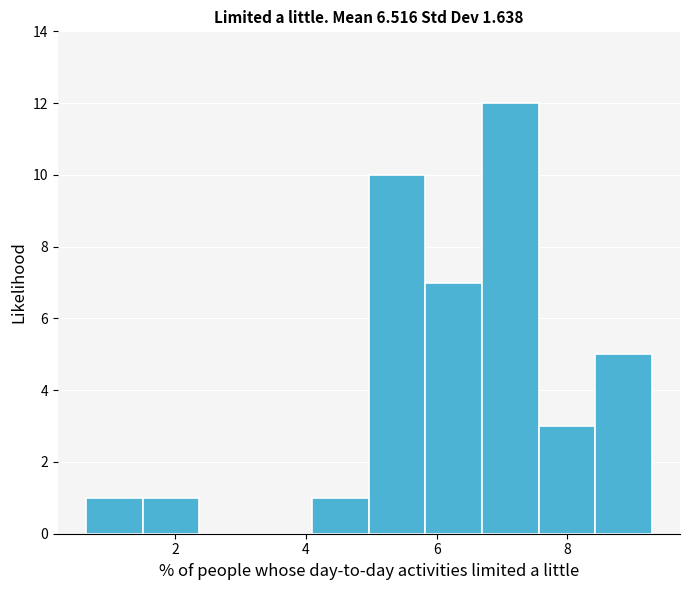

Which range on the x-axis has the tallest bar?

6.6 to 7.6